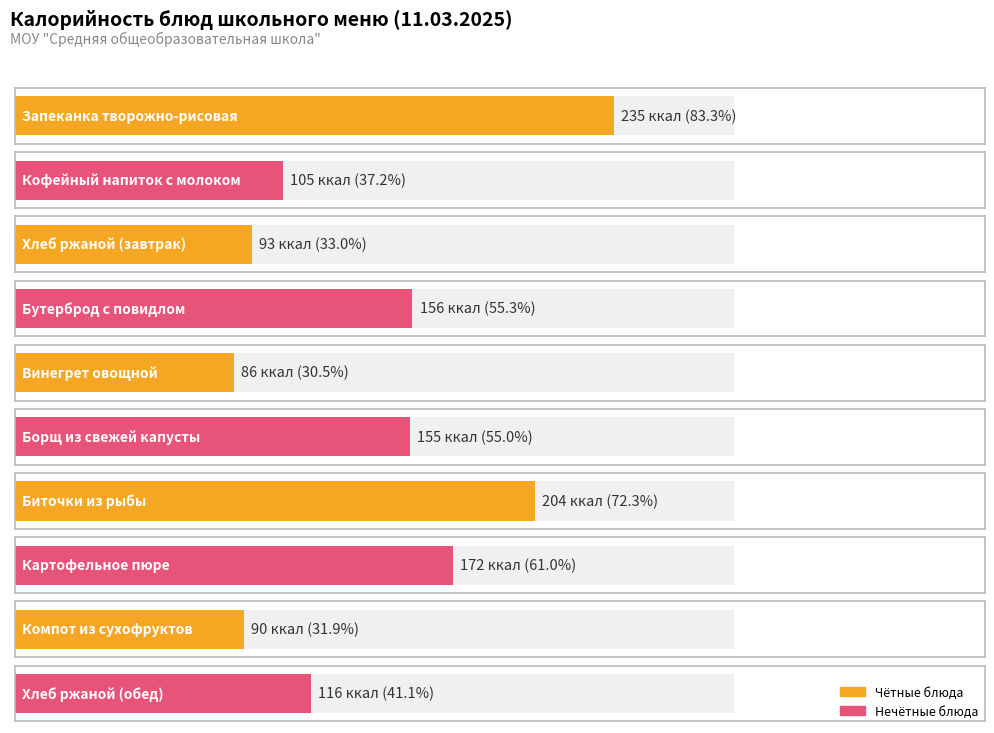

What is the label of the 3rd bar from the right?

Картофельное пюре